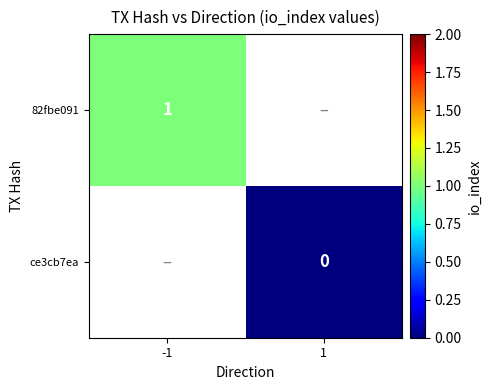

Is the value of 82fbe091 at -1 greater than the value of ce3cb7ea at 1?

Yes